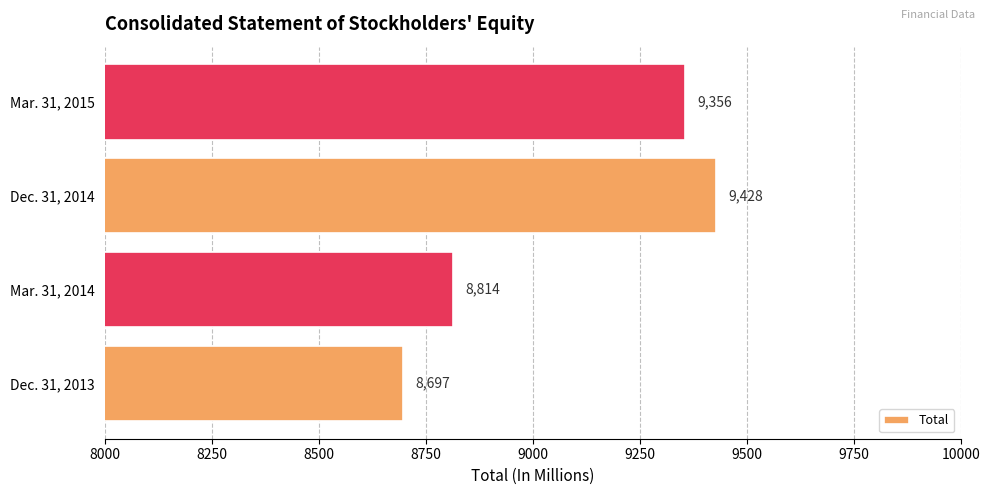

How many bars are there in total?

4